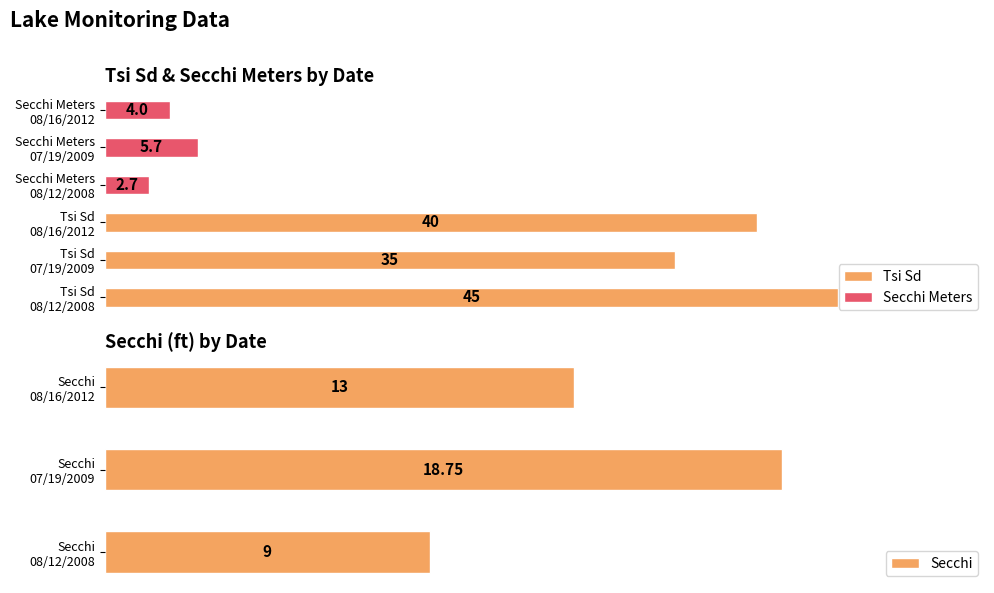

What is the difference between the Tsi Sd values at Tsi Sd 08/16/2012 and Tsi Sd 08/12/2008?

5.0